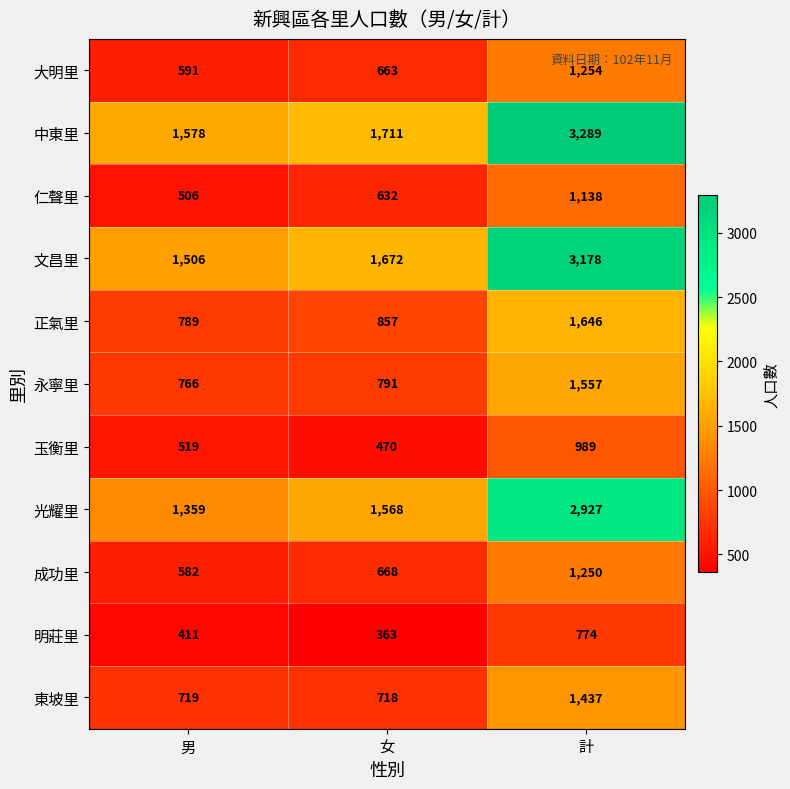

How many series are shown in this chart?

11